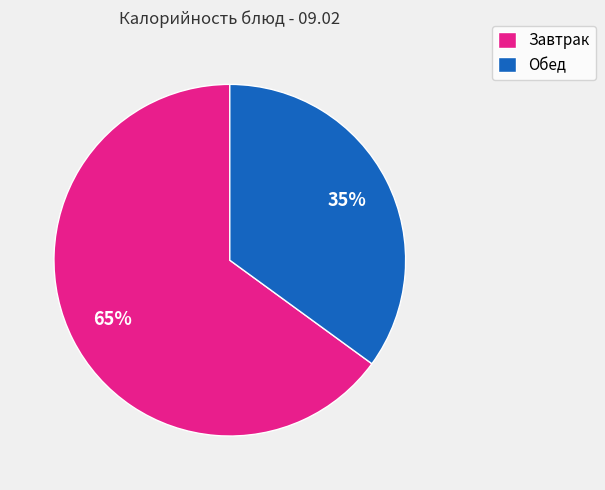

Is the sum of Обед and Завтрак greater than half?

Yes